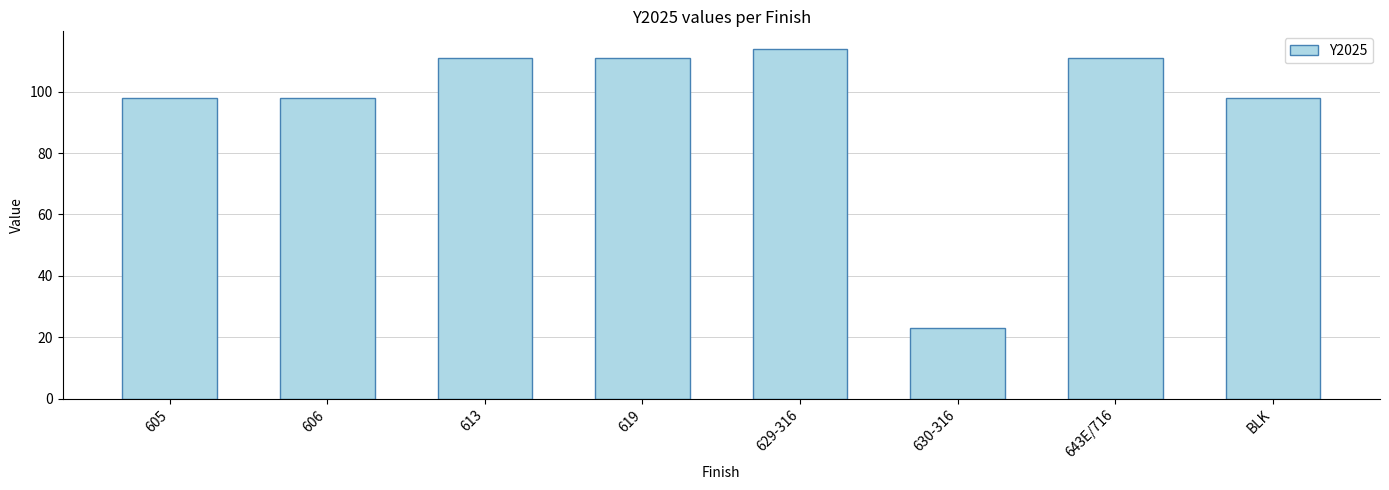

What is the difference between the values at 629-316 and BLK?

16